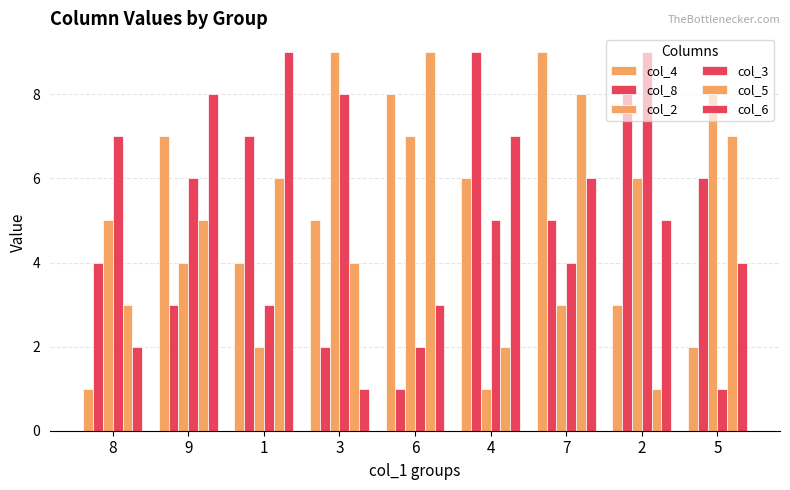

Which has a higher value, 8 or 9?

9